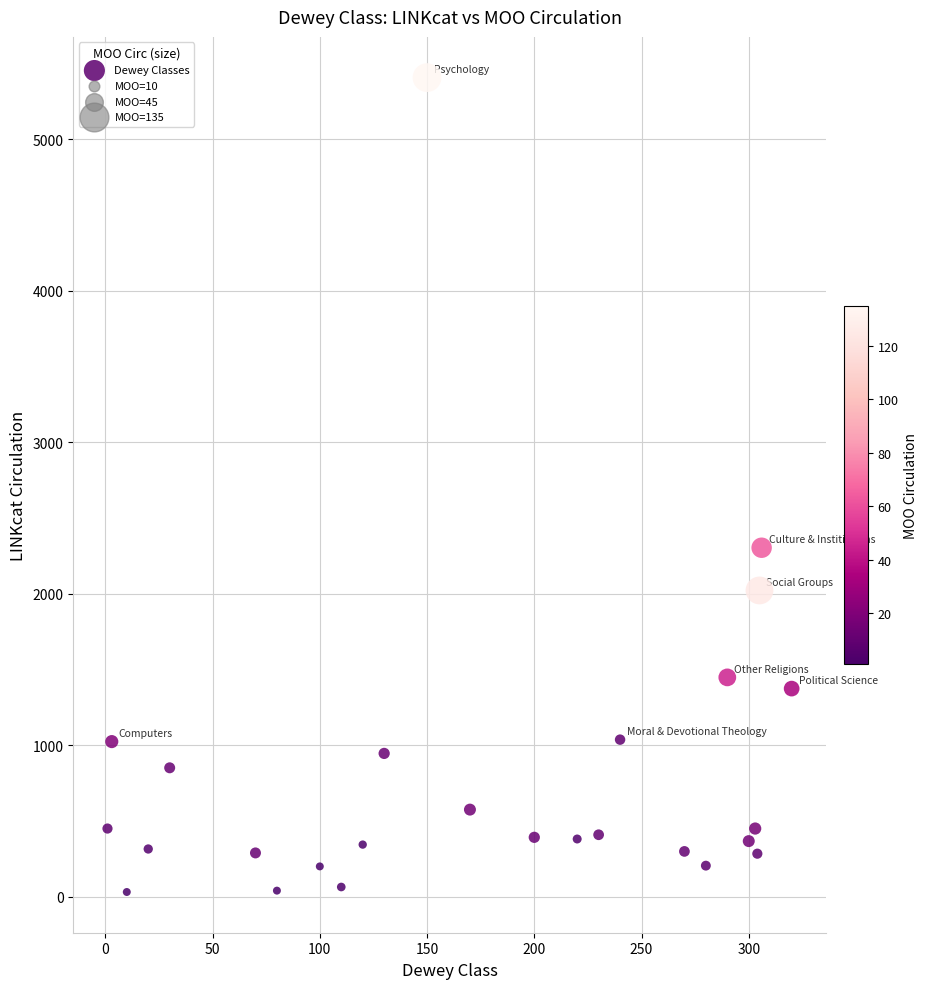

What is the range of X values (max minus min)?

319